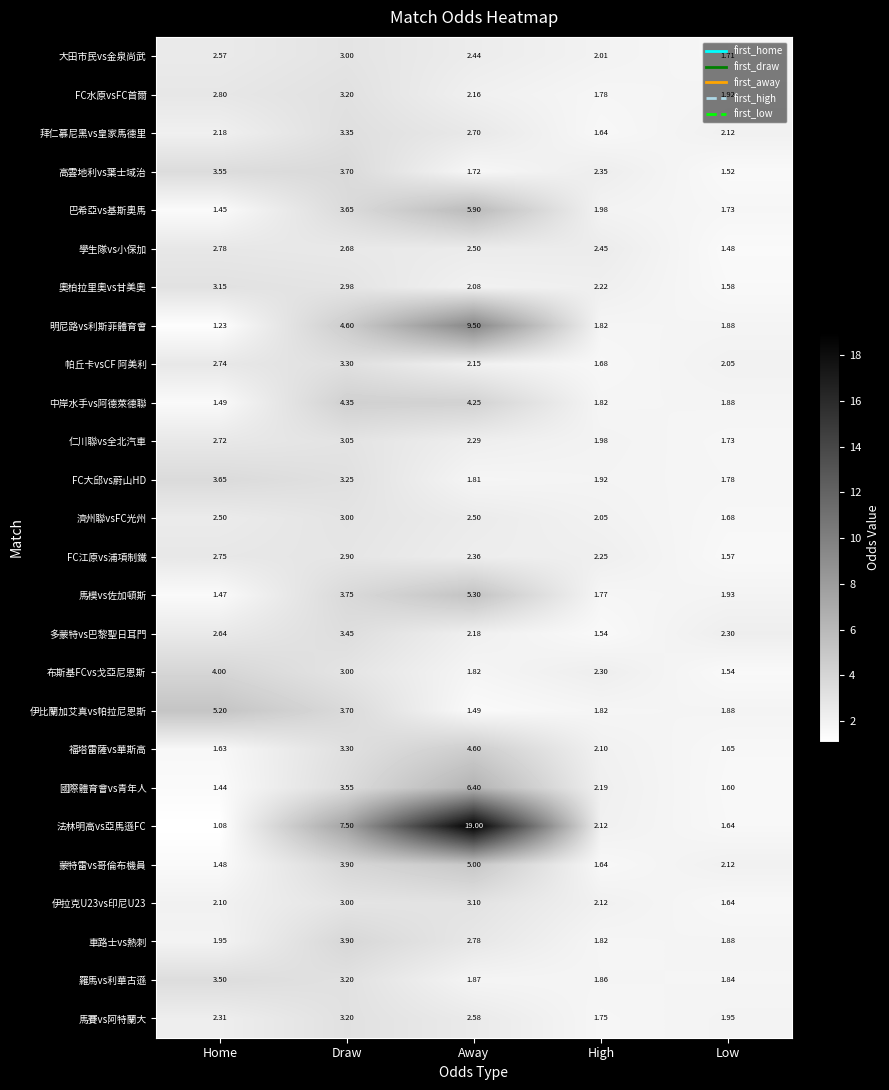

Which category has the highest value across all series?

Away